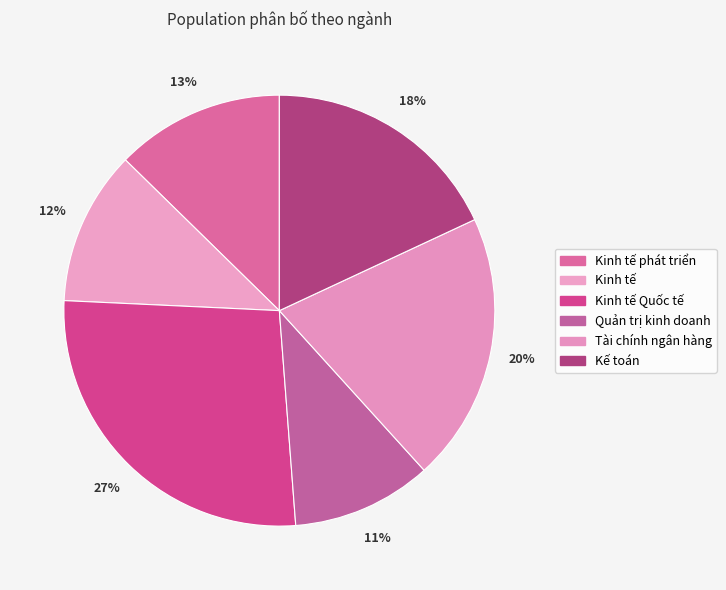

Is the sum of Kinh tế phát triển and Kế toán greater than half?

No